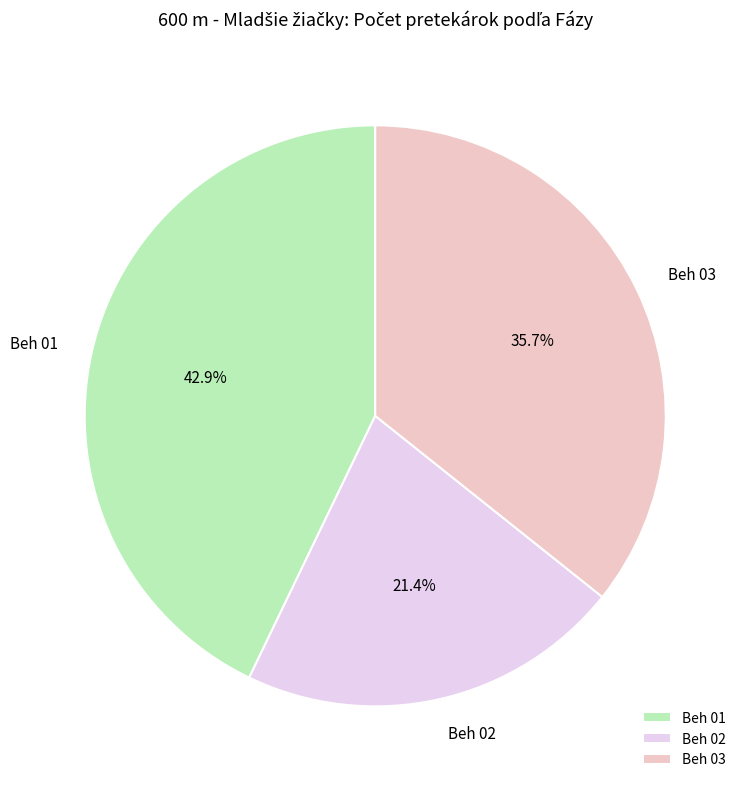

How many segments does this pie chart have?

3